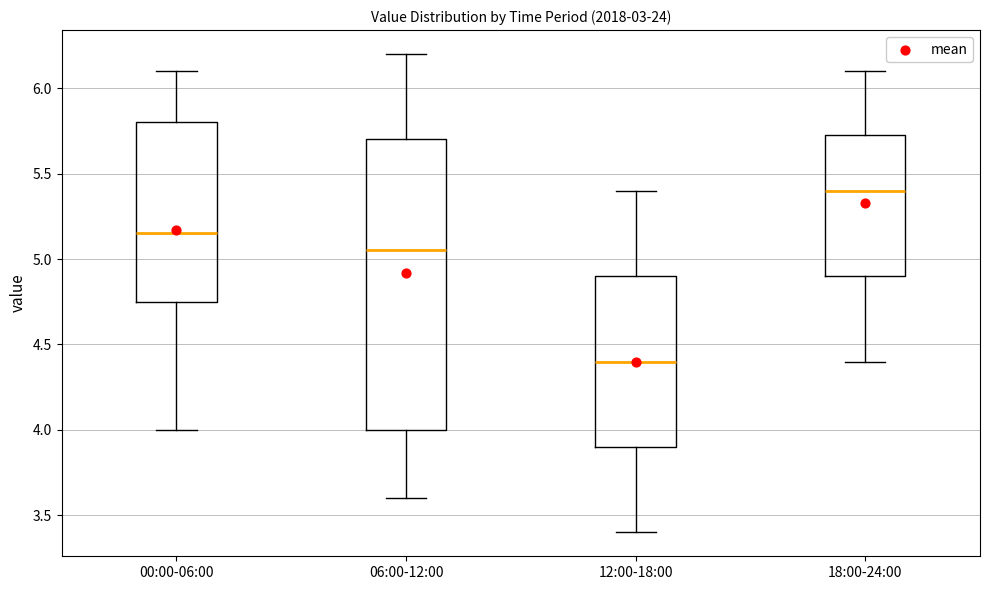

Reading left to right, read every box against the y-axis: the position of its median line, the range the box covers, and the ends of its whiskers. The values are not printed on the chart, so give them approximately, as read against the axis.

00:00-06:00: median 5.15, box 4.75 to 5.80, whiskers 4.00 to 6.10
06:00-12:00: median 5.05, box 4.00 to 5.70, whiskers 3.60 to 6.20
12:00-18:00: median 4.40, box 3.90 to 4.90, whiskers 3.40 to 5.40
18:00-24:00: median 5.40, box 4.90 to 5.75, whiskers 4.40 to 6.10